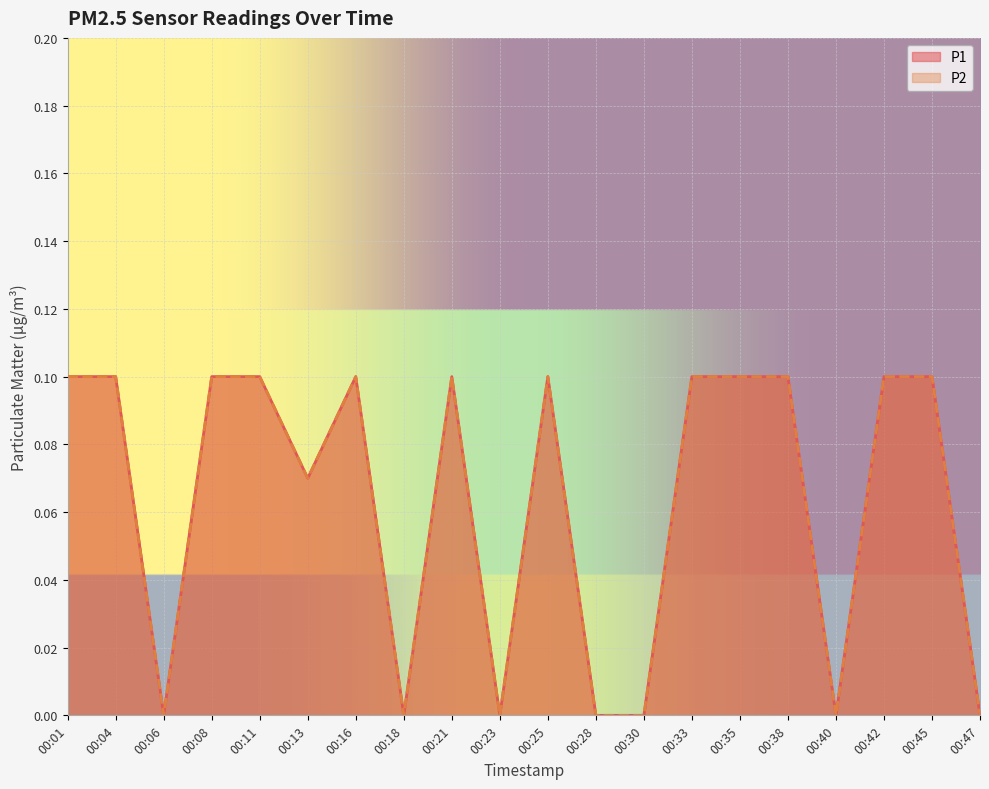

Which label corresponds to the largest value in the chart?

00:01